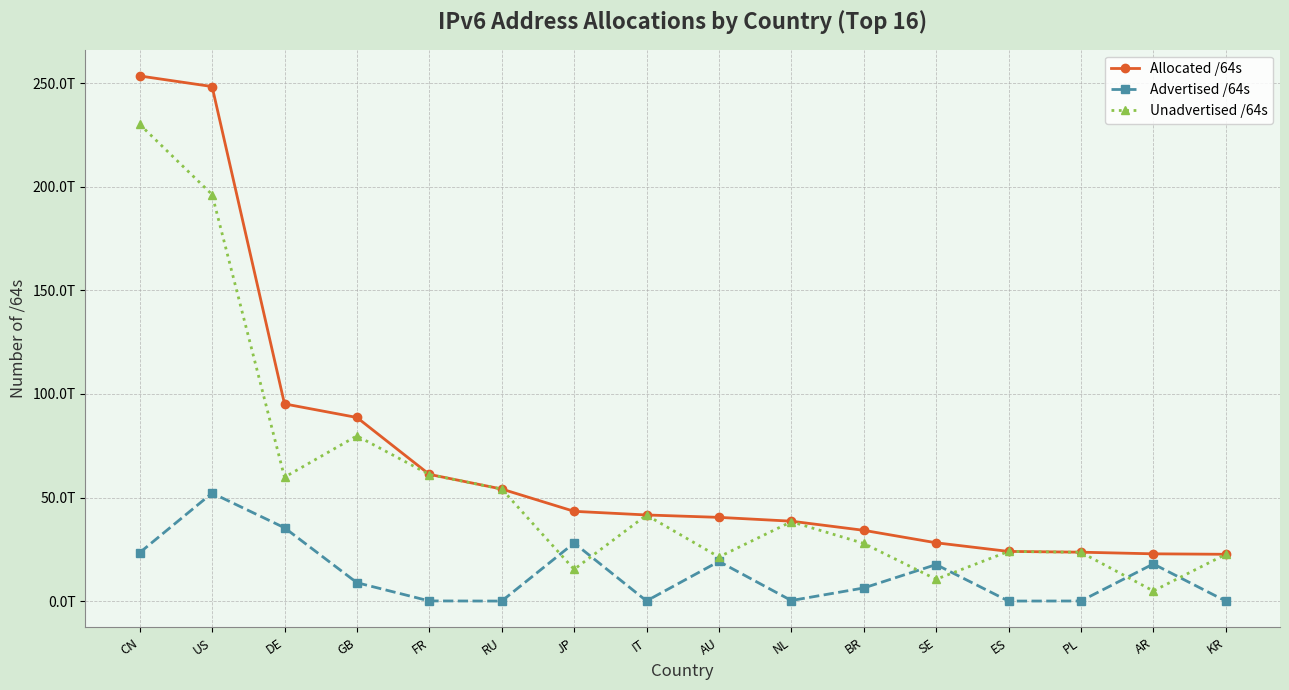

In Advertised /64s, how many points are lower than both neighbors (excluding endpoints)?

4